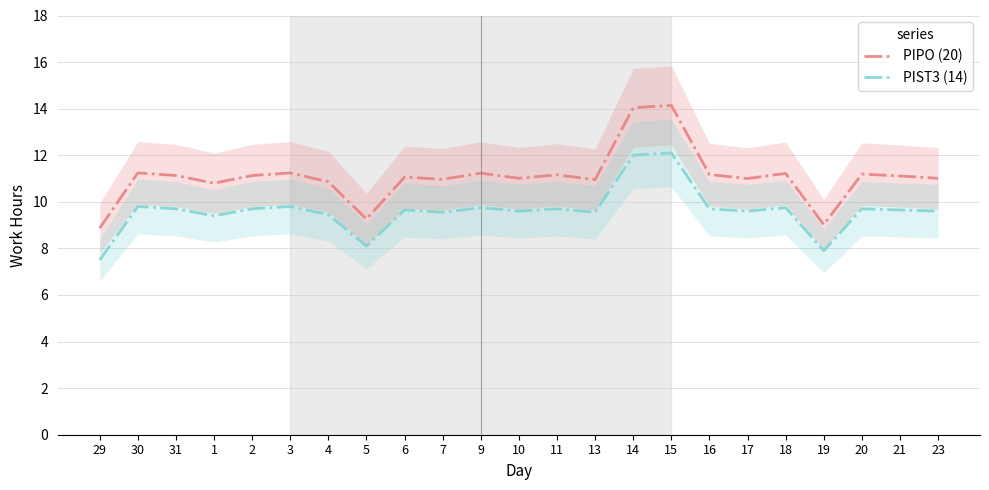

Is it true that PIST3 (14) equals 3.0 at 16?

False